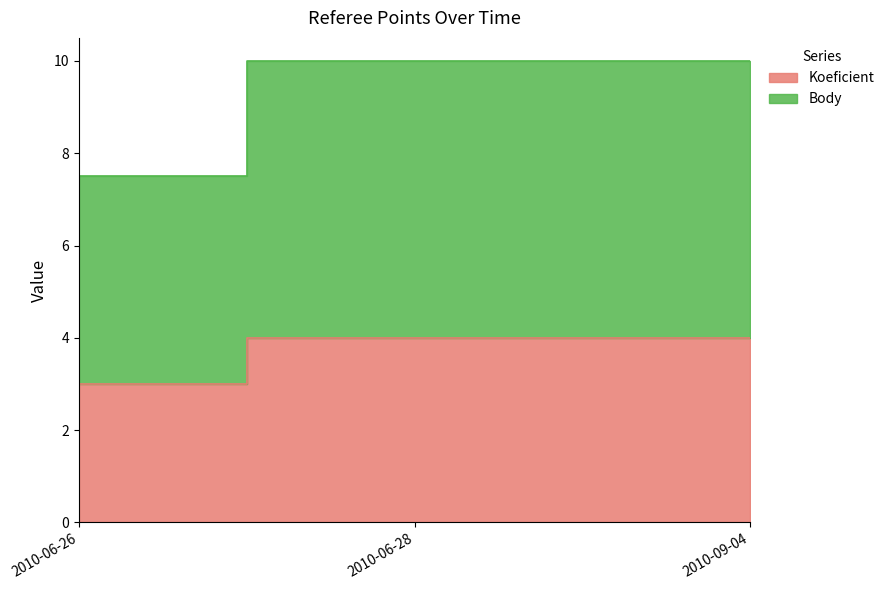

Which series has the largest total across all categories?

Body